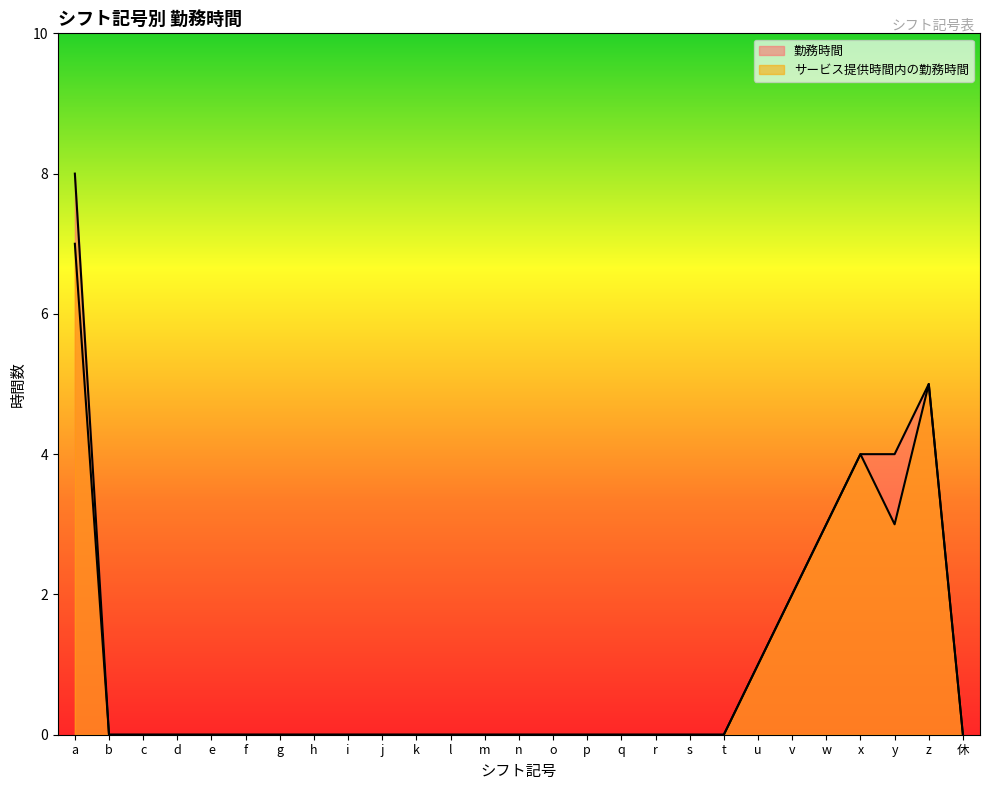

List the labels in order of サービス提供時間内の勤務時間 value, smallest first.

b, c, d, e, f, g, h, i, j, k, l, m, n, o, p, q, r, s, t, 休, u, v, w, y, x, z, a